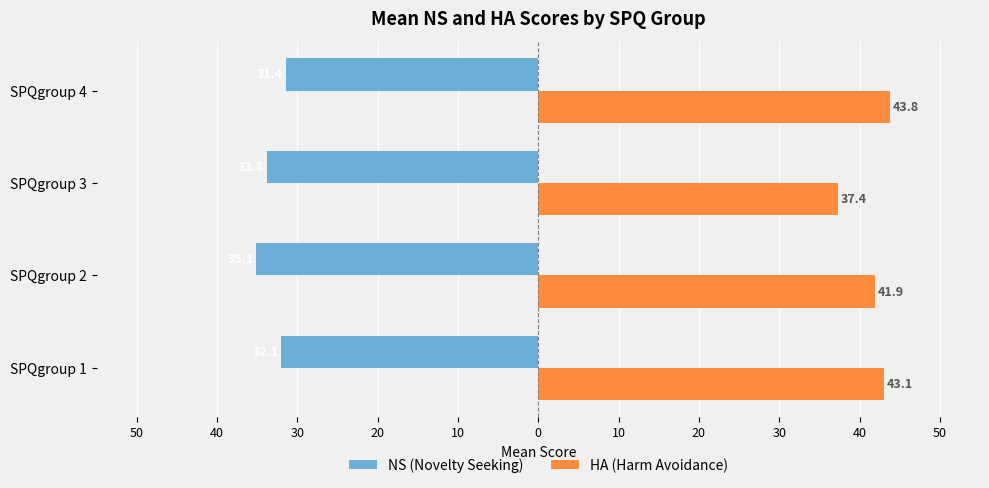

Rank the series by their maximum value, from highest to lowest.

HA (Harm Avoidance), NS (Novelty Seeking)